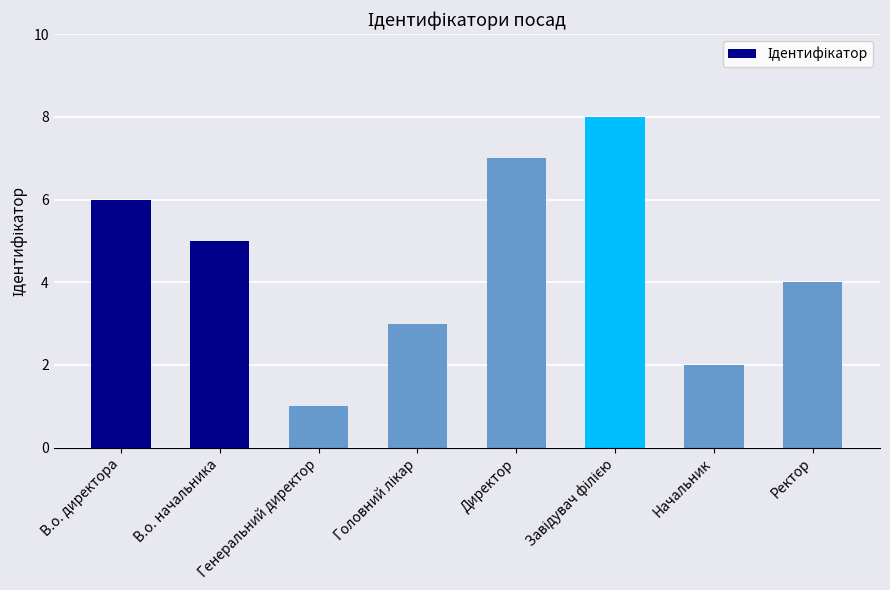

What is the maximum value shown in the chart?

8